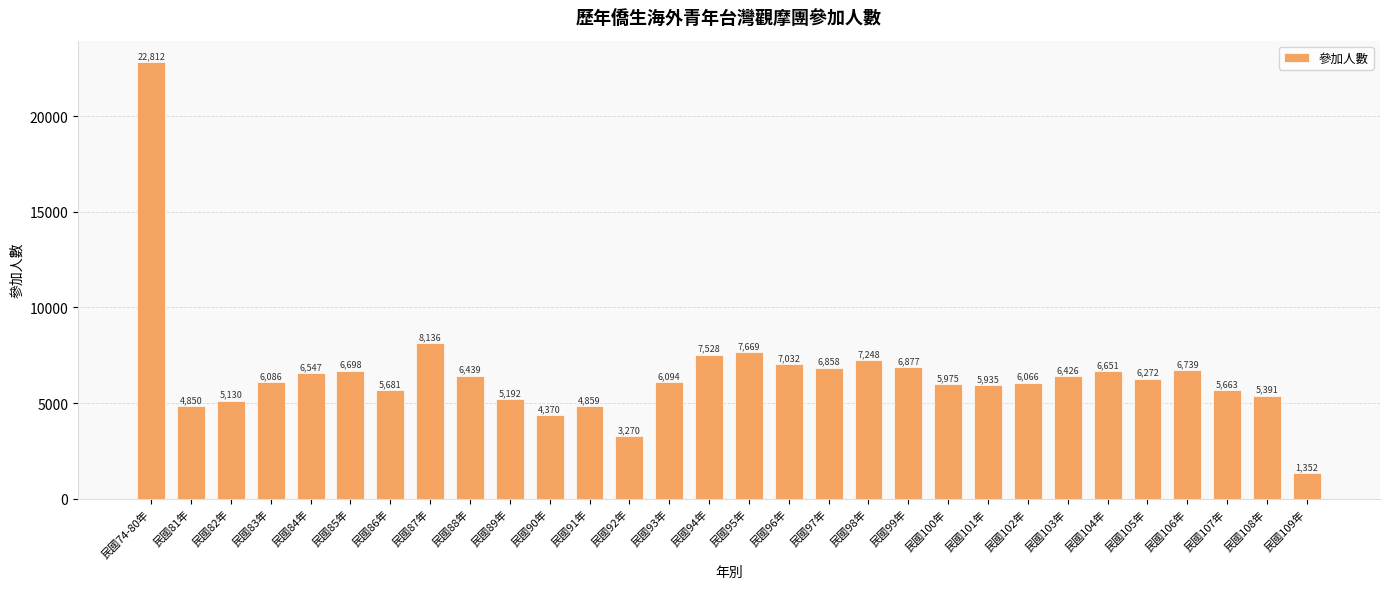

Reading left to right, transcribe all the data shown in this chart.

22812	4850	5130	6086	6547	6698	5681	8136	6439	5192	4370	4859	3270	6094	7528	7669	7032	6858	7248	6877	5975	5935	6066	6426	6651	6272	6739	5663	5391	1352